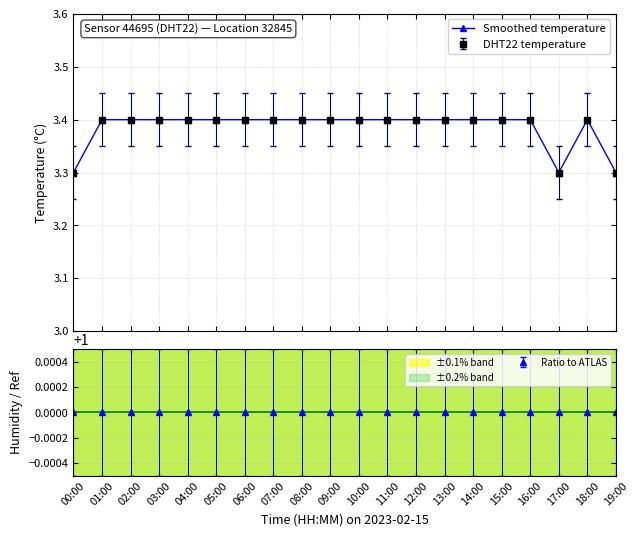

The value at 17:00 is 5.1. True or false?

False